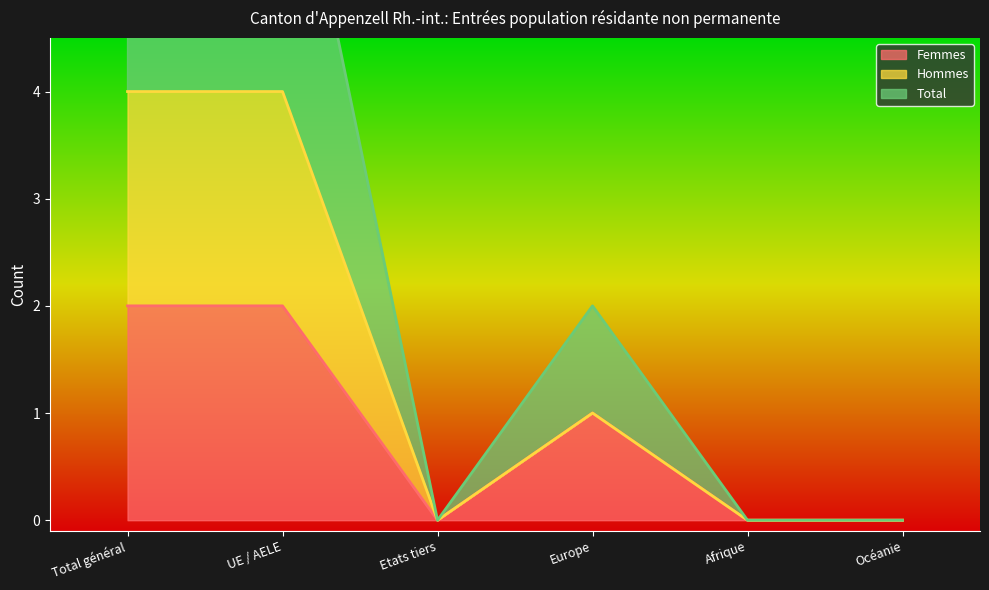

What is the spread (max minus min) of values at UE / AELE?

5